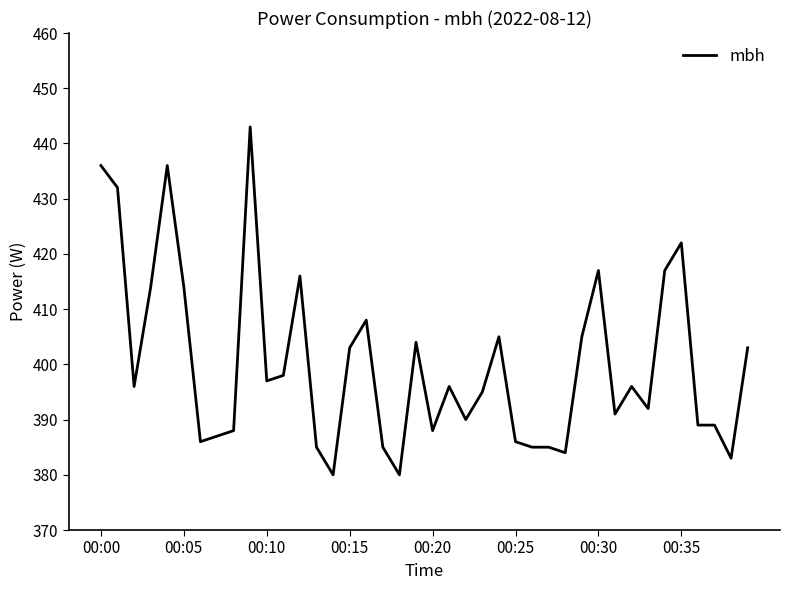

What is the average value?

400